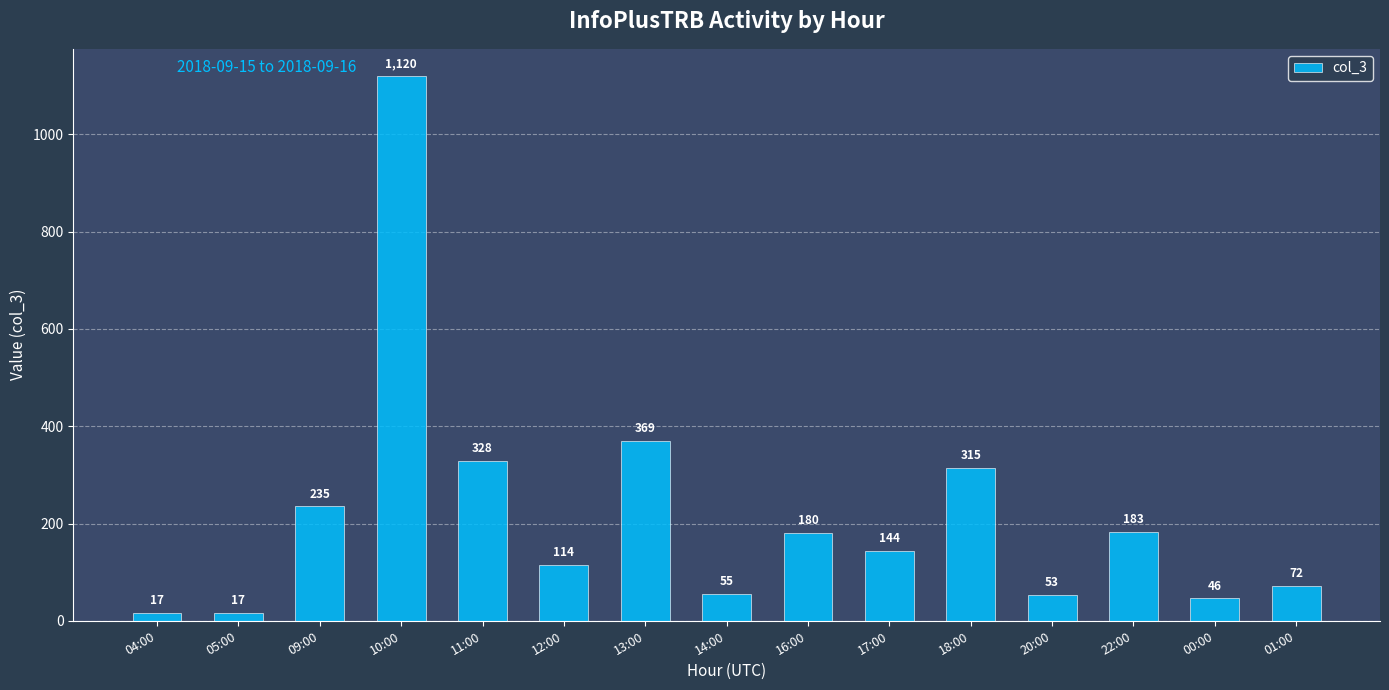

What is the label of the 1st bar from the left?

04:00